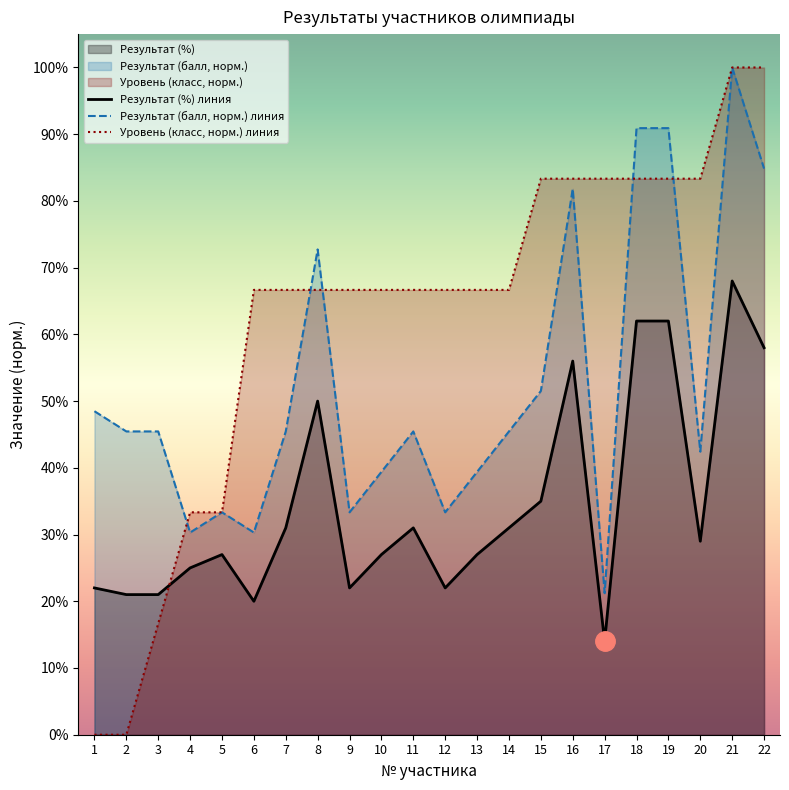

Reading left to right, what are all the values shown in this chart?

Результат (%) линия: 1=0.2	2=0.2	3=0.2	4=0.2	5=0.3	6=0.2	7=0.3	8=0.5	9=0.2	10=0.3	11=0.3	12=0.2	13=0.3	14=0.3	15=0.3	16=0.6	17=0.1	18=0.6	19=0.6	20=0.3	21=0.7	22=0.6
Результат (балл, норм.) линия: 1=0.5	2=0.5	3=0.5	4=0.3	5=0.3	6=0.3	7=0.5	8=0.7	9=0.3	10=0.4	11=0.5	12=0.3	13=0.4	14=0.5	15=0.5	16=0.8	17=0.2	18=0.9	19=0.9	20=0.4	21=1.0	22=0.8
Уровень (класс, норм.) линия: 1=0.0	2=0.0	3=0.2	4=0.3	5=0.3	6=0.7	7=0.7	8=0.7	9=0.7	10=0.7	11=0.7	12=0.7	13=0.7	14=0.7	15=0.8	16=0.8	17=0.8	18=0.8	19=0.8	20=0.8	21=1.0	22=1.0